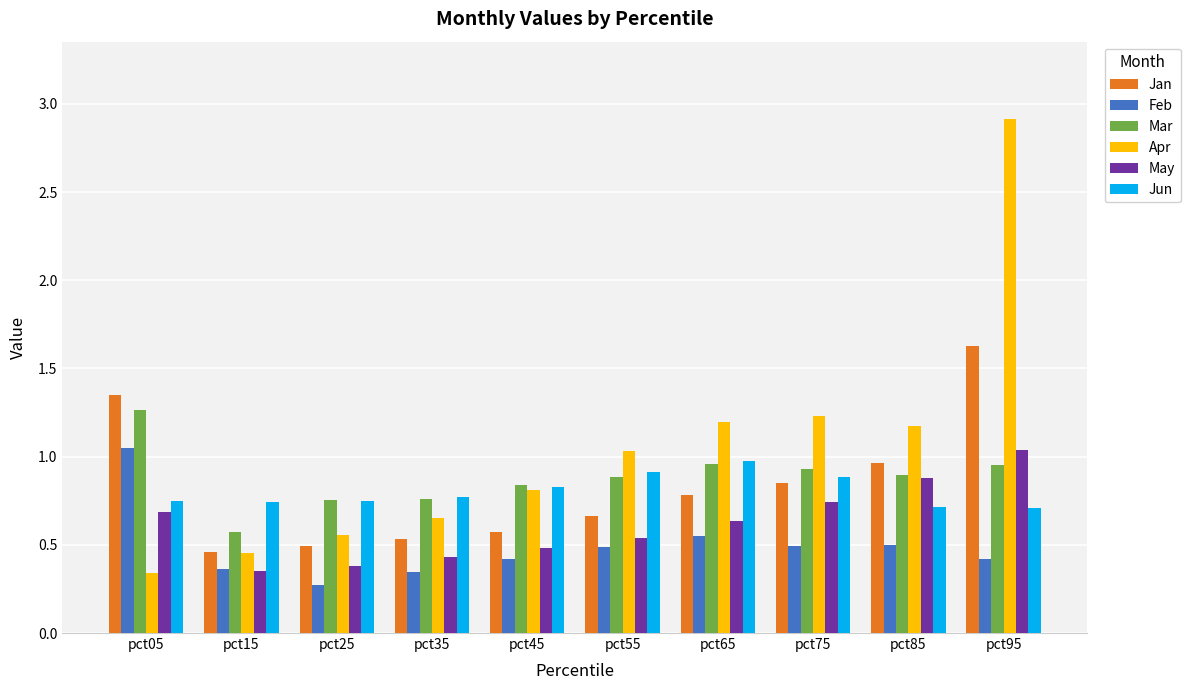

Is it true that Jan equals 0.2 at pct45?

False